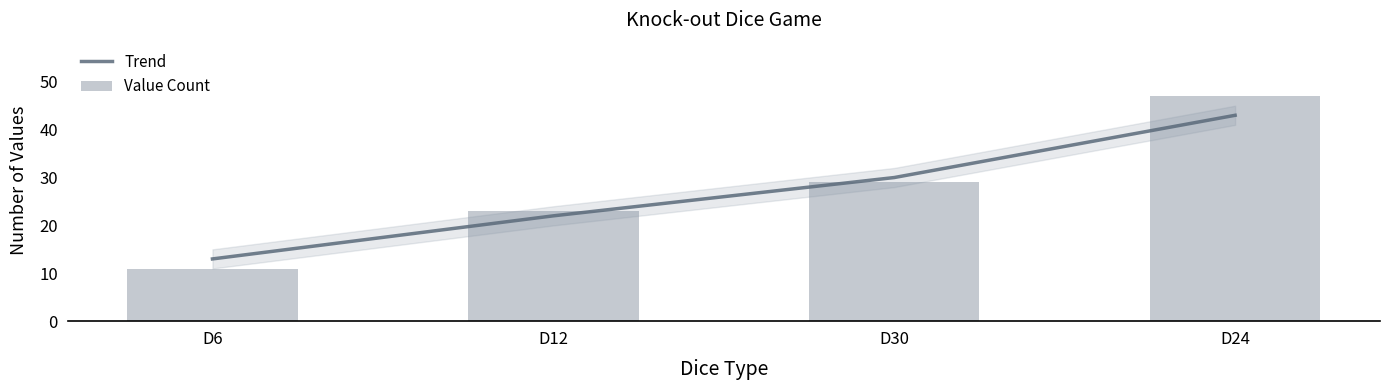

What is the maximum value shown in the chart?

47